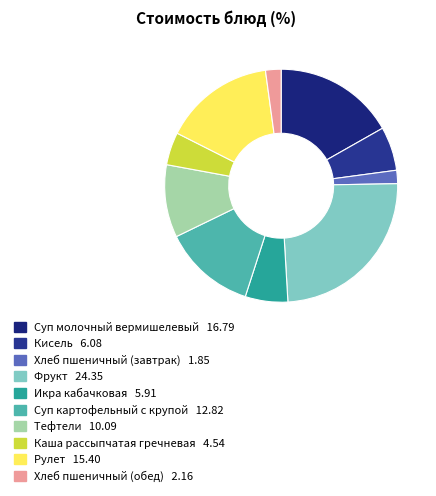

What is the smallest slice in the pie chart?

Хлеб пшеничный (завтрак)